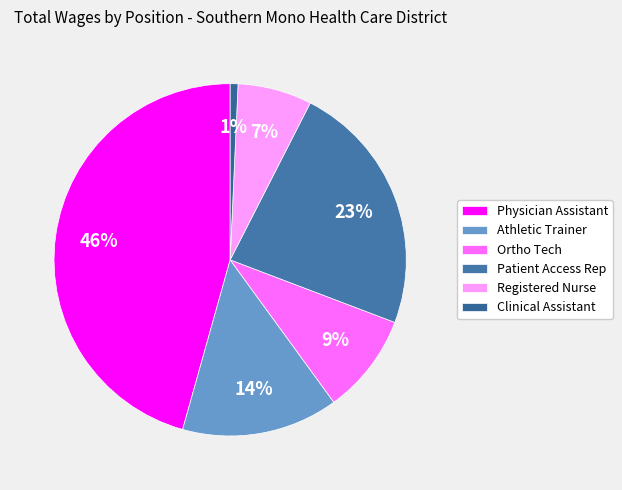

Combined, do Patient Access Rep and Physician Assistant account for over 50%?

Yes